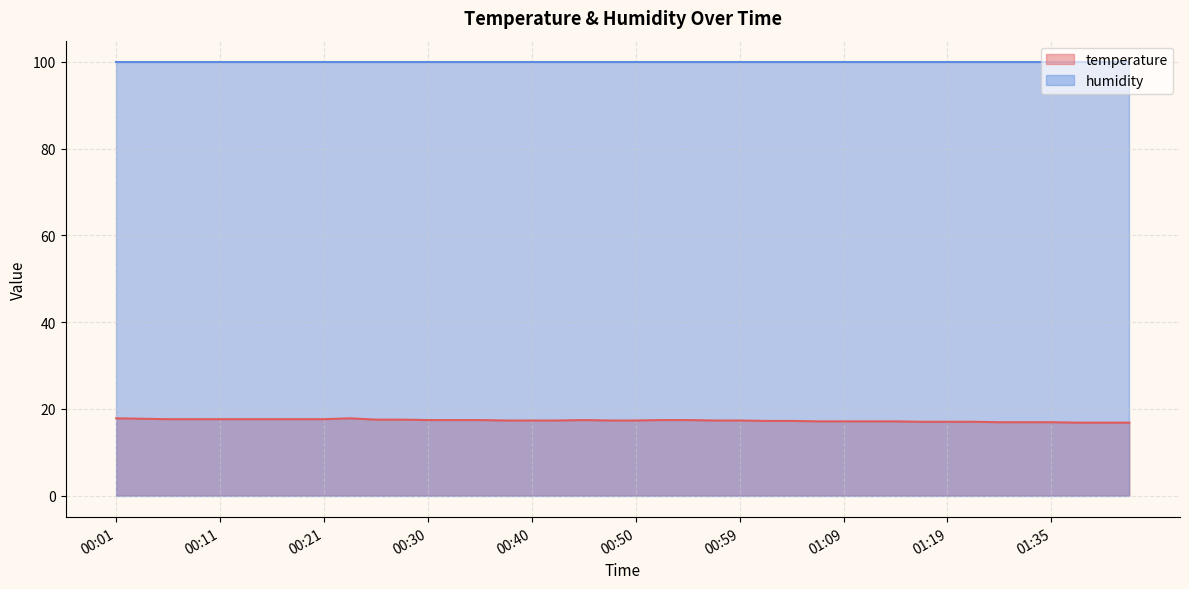

What position from the right is 00:16?

34